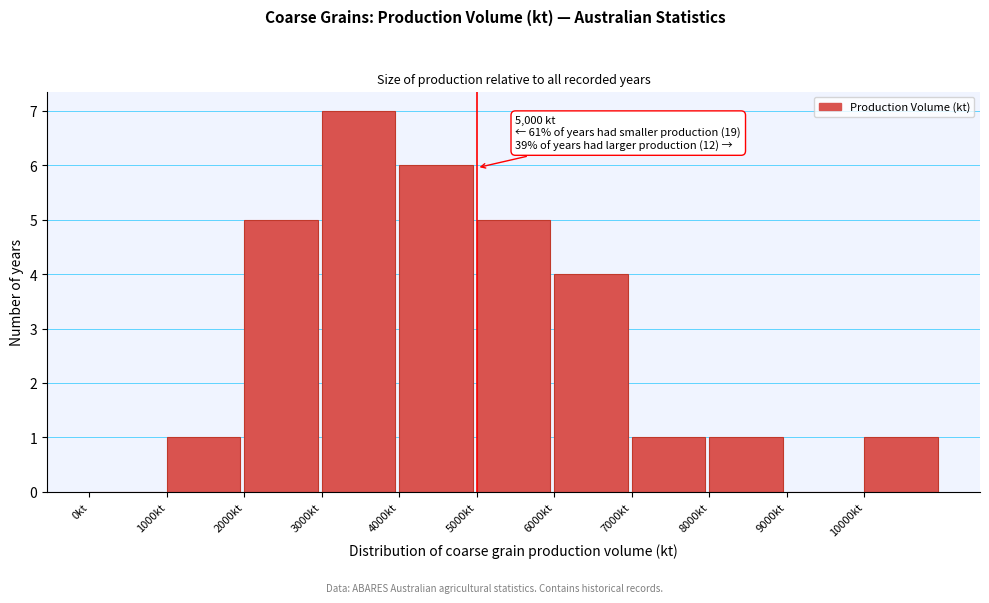

Which range on the x-axis has the tallest bar?

3000 to 4000